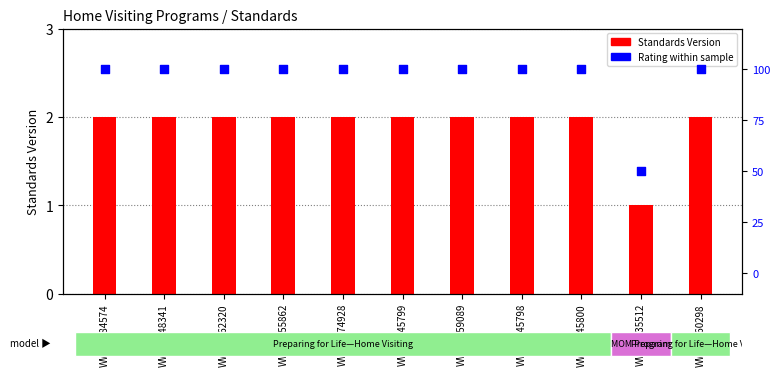

Which series contains the highest Y value?

Rating within sample